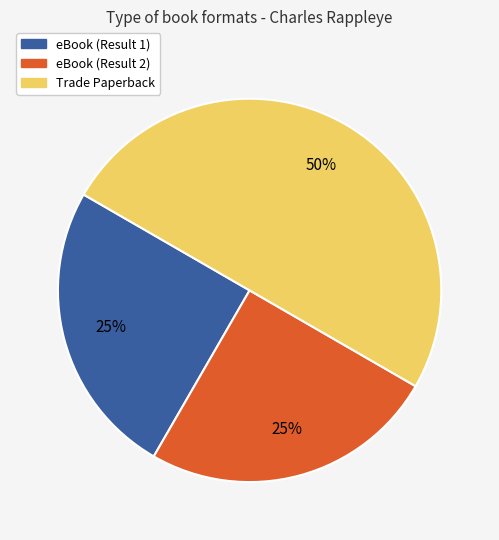

To the nearest percent, what is the difference between the largest and smallest slice percentages?

25%